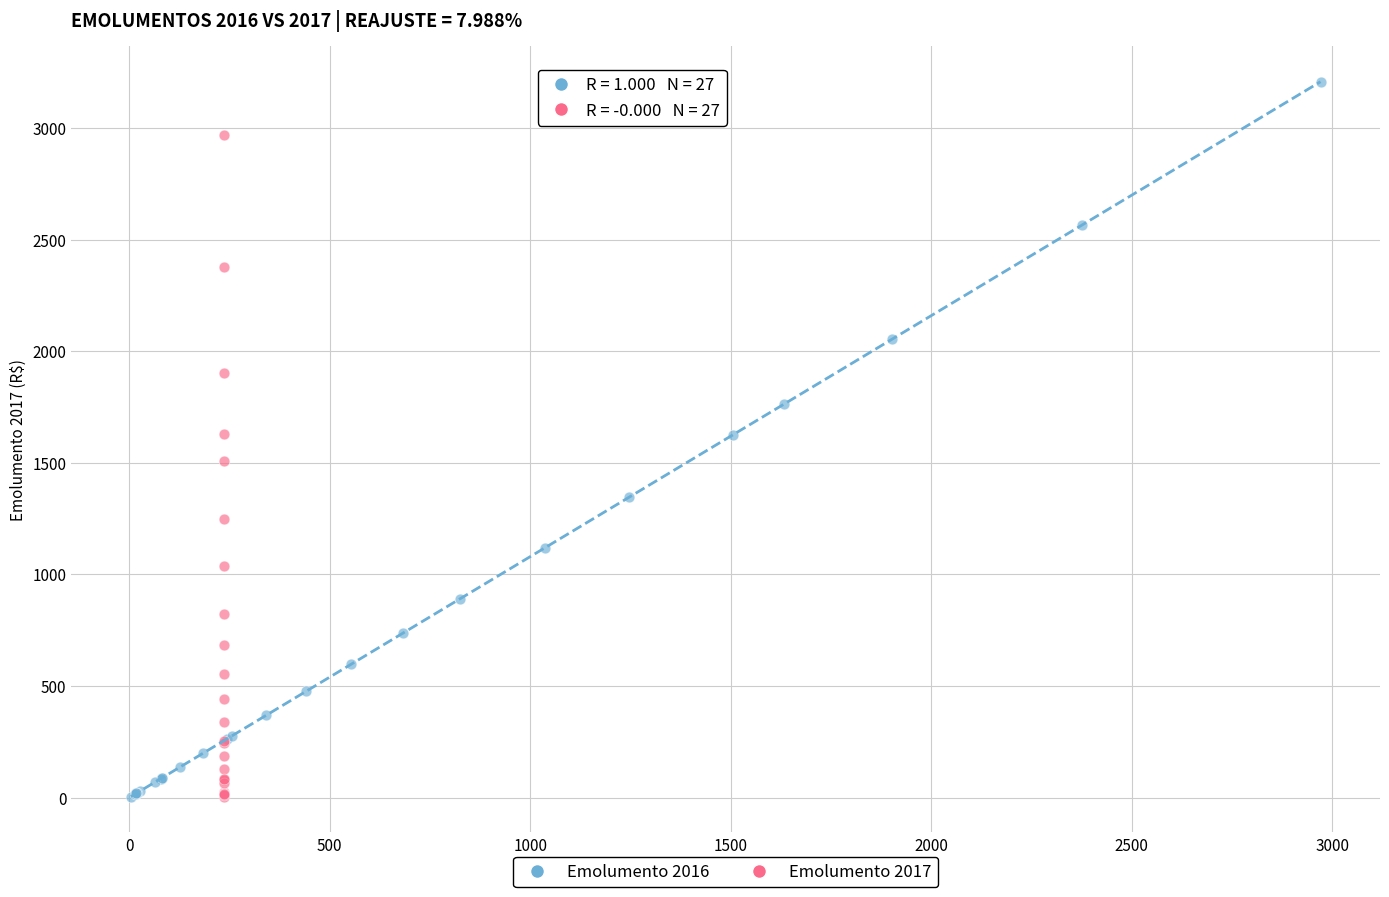

What are all the series names shown in the legend?

Emolumento 2016, Emolumento 2017